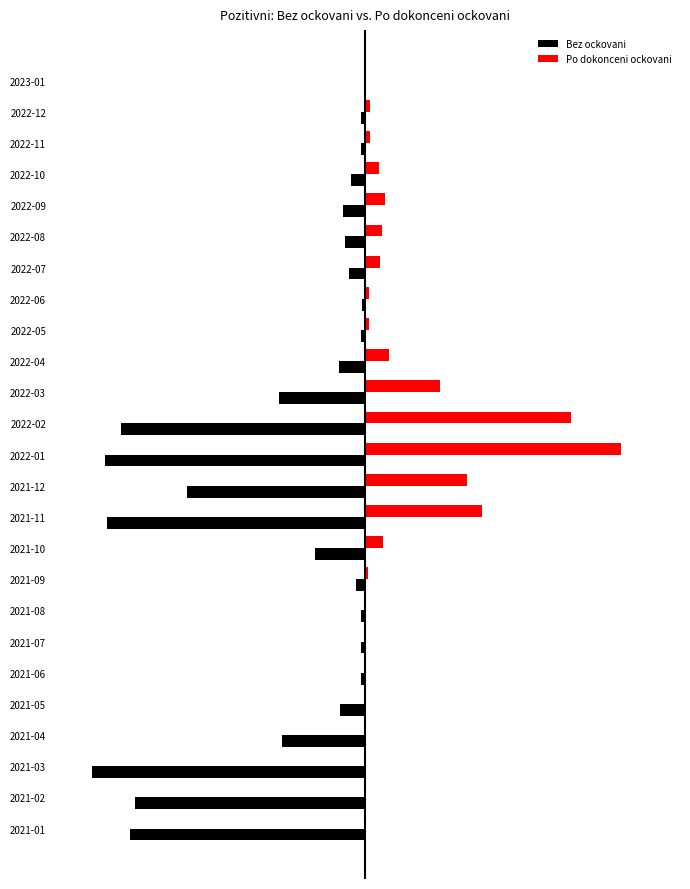

What is the difference between the maximum and second lowest values in the Bez ockovani series?

285046